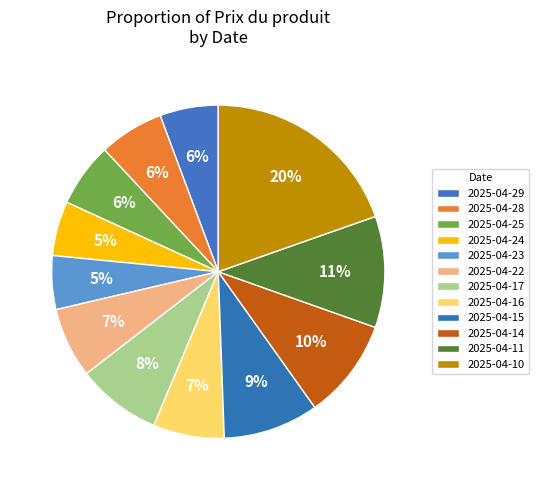

To the nearest percent, what portion does 2025-04-22 represent?

7%